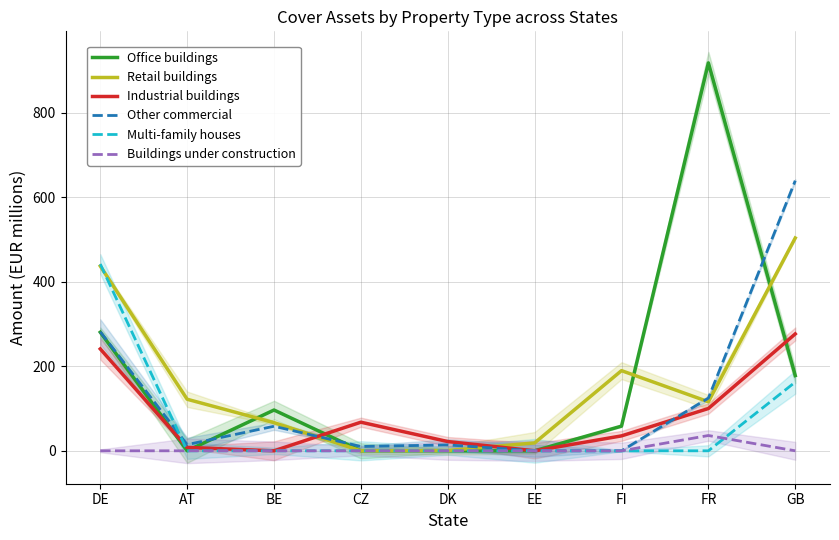

Does the chart display data point markers on the line(s)?

No